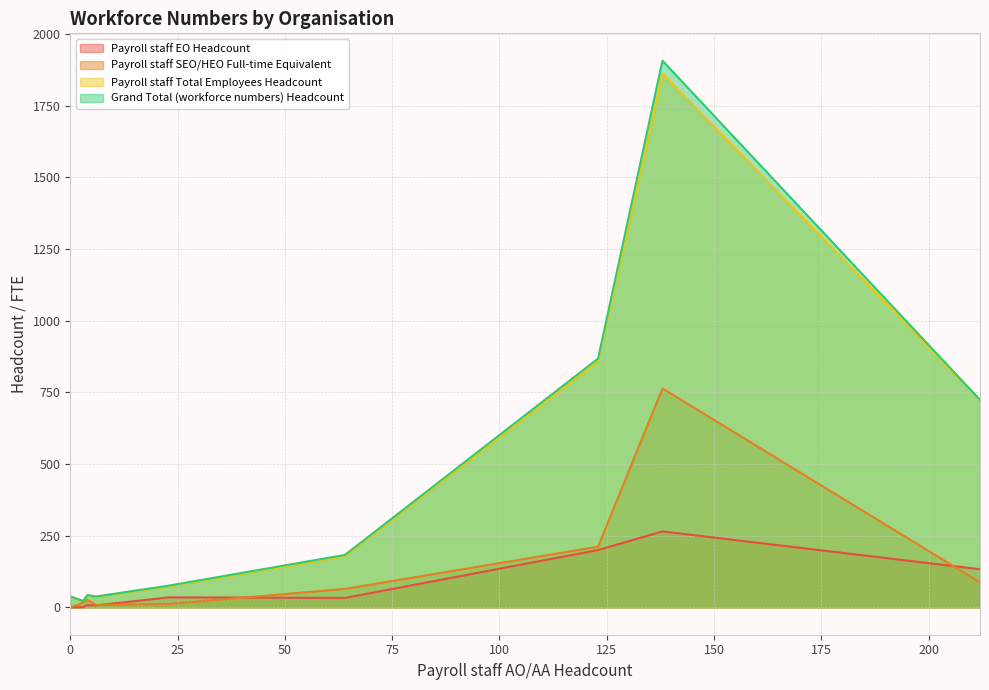

How many values in the Payroll staff SEO/HEO Full-time Equivalent series are below 26?

5